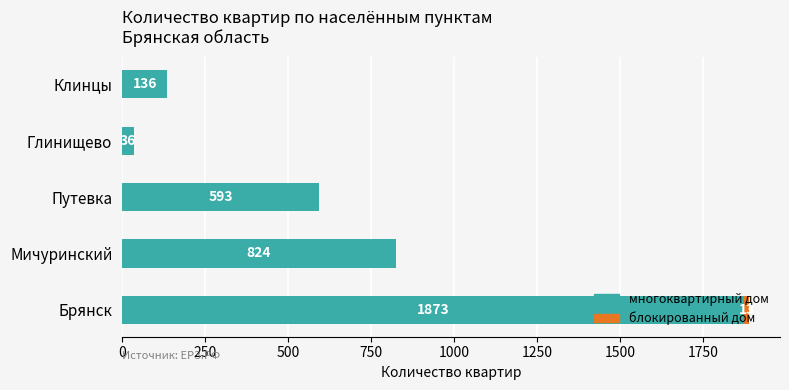

At which category is the sum across all series the highest?

Брянск